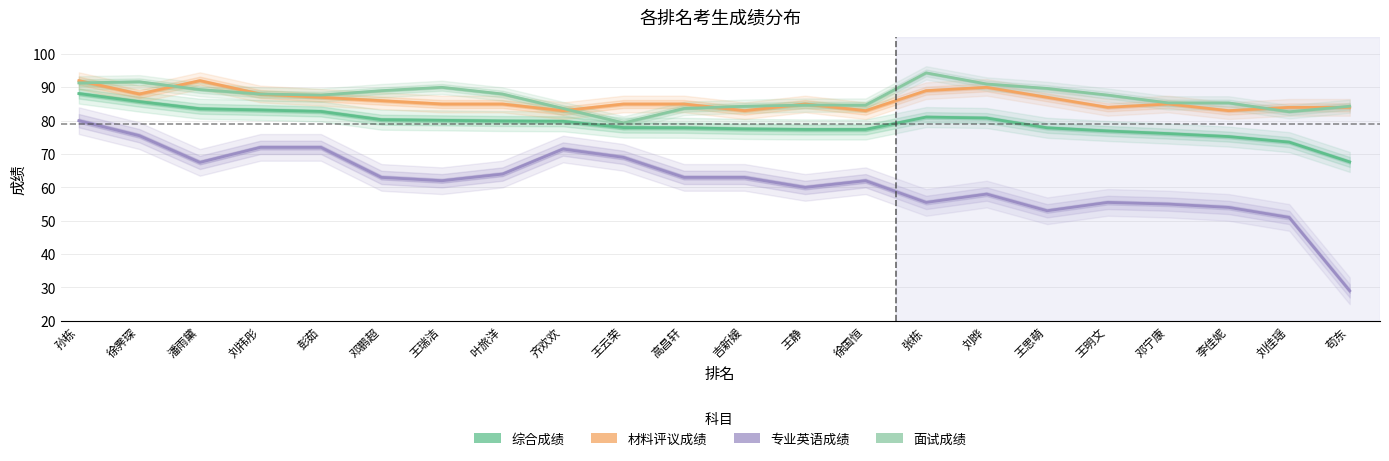

What is the value of the 专业英语成绩 point at the 13th from the left?

60.0